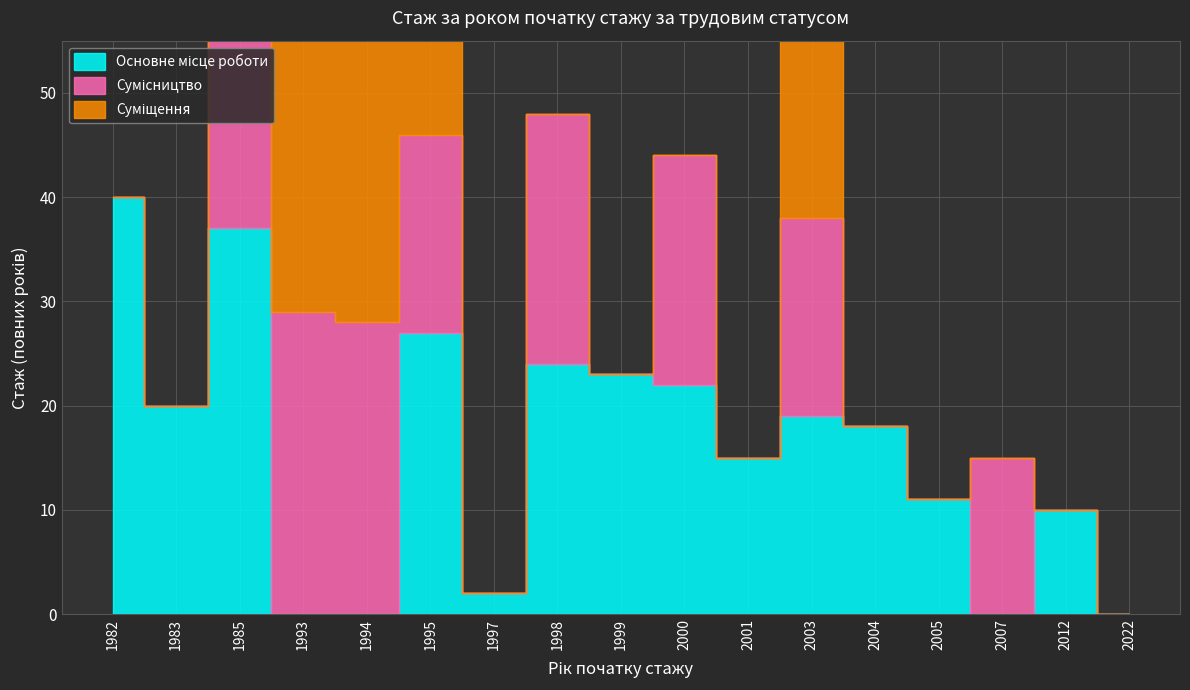

Reading left to right, extract all data points from this chart.

Основне місце роботи: 40	20	37	0	0	27	2	24	23	22	15	19	18	11	0	10	0
Сумісництво: 0	0	37	29	28	19	0	24	0	22	0	19	0	0	15	0	0
Суміщення: 0	0	0	28	28	27	0	0	0	0	0	20	0	0	0	0	0